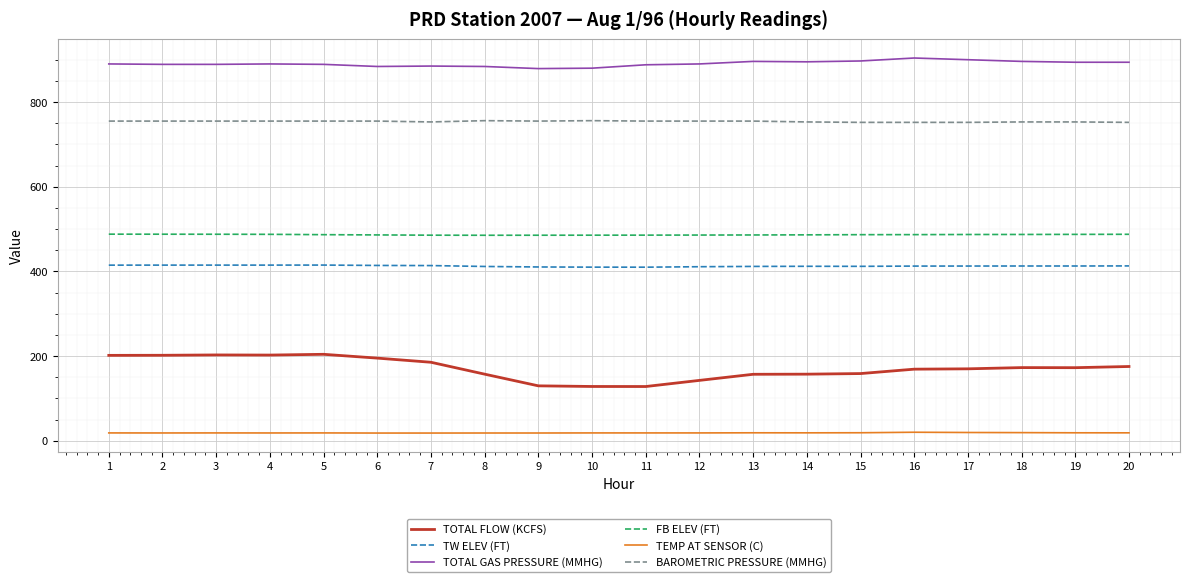

Does the chart have visible grid lines?

Yes